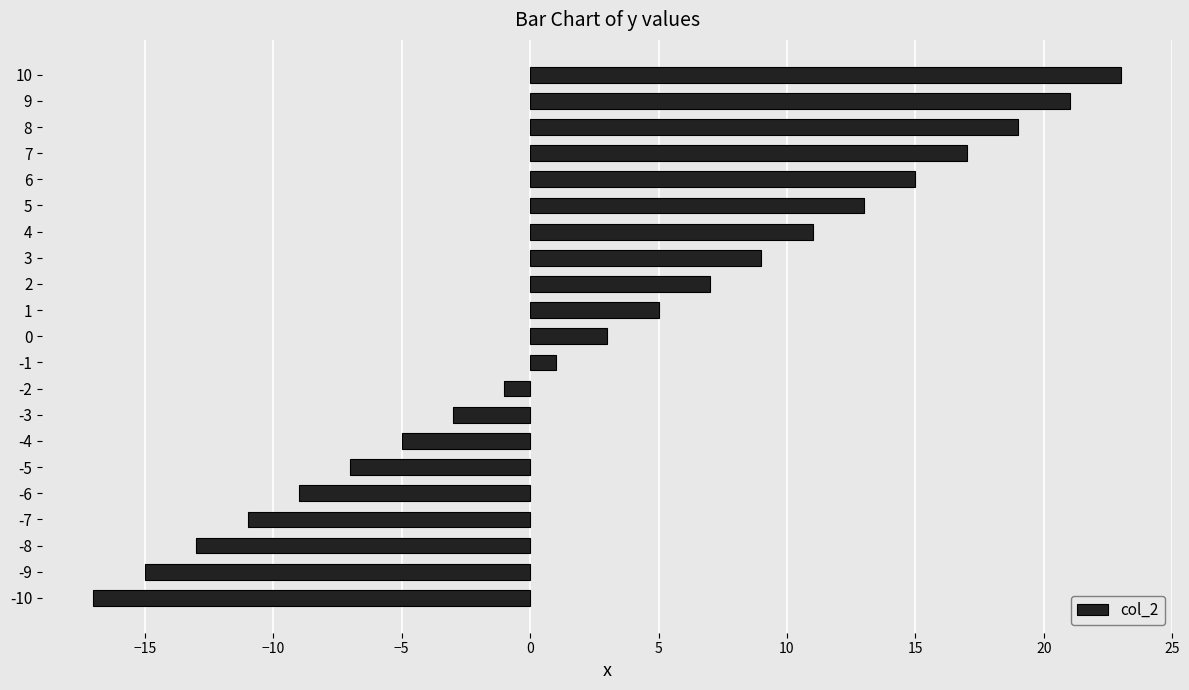

The value at -6 is -9. True or false?

True